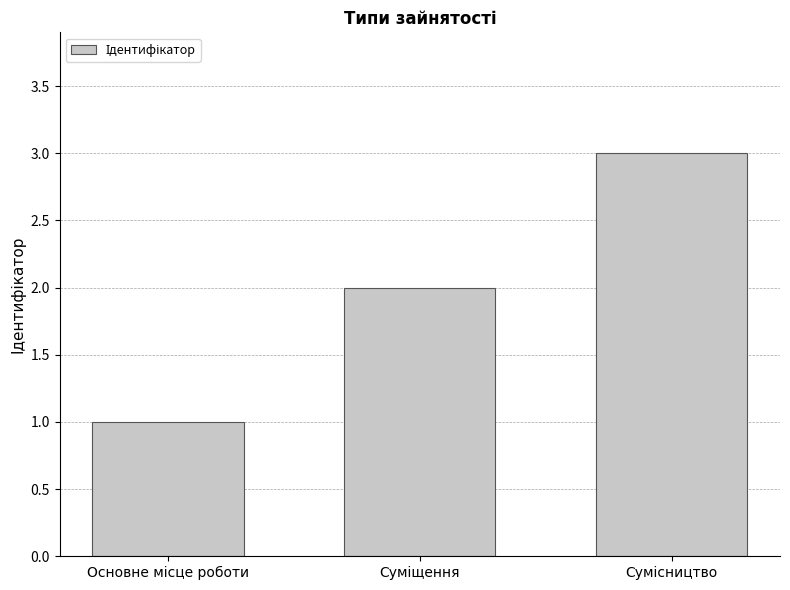

What is the greatest value displayed?

3